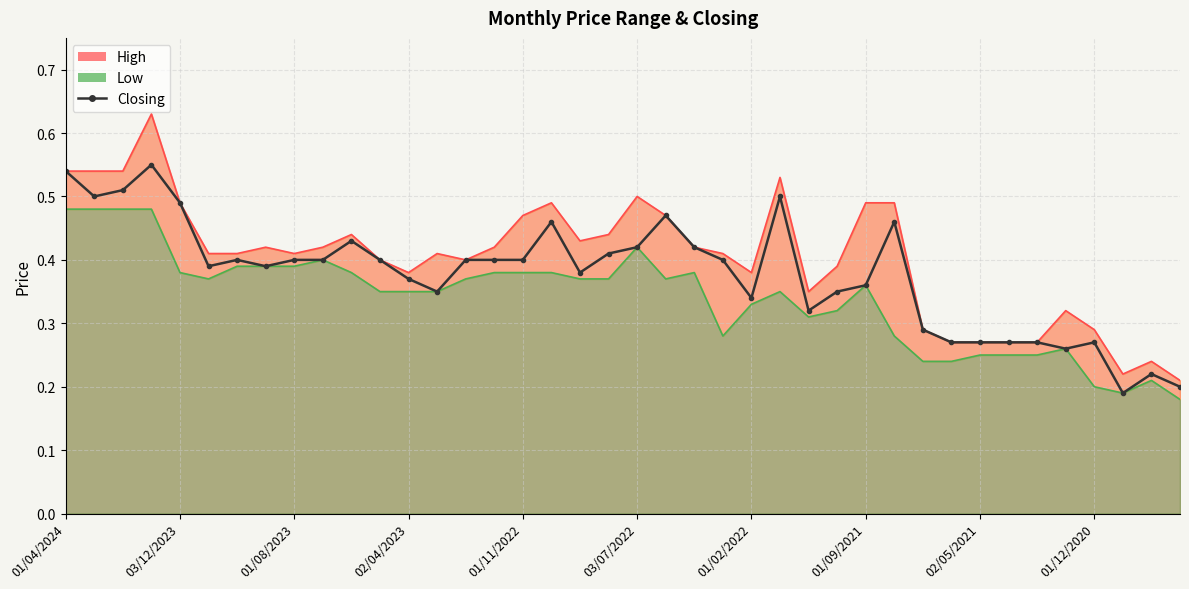

What is the change in value from 17 to 23?

-0.1